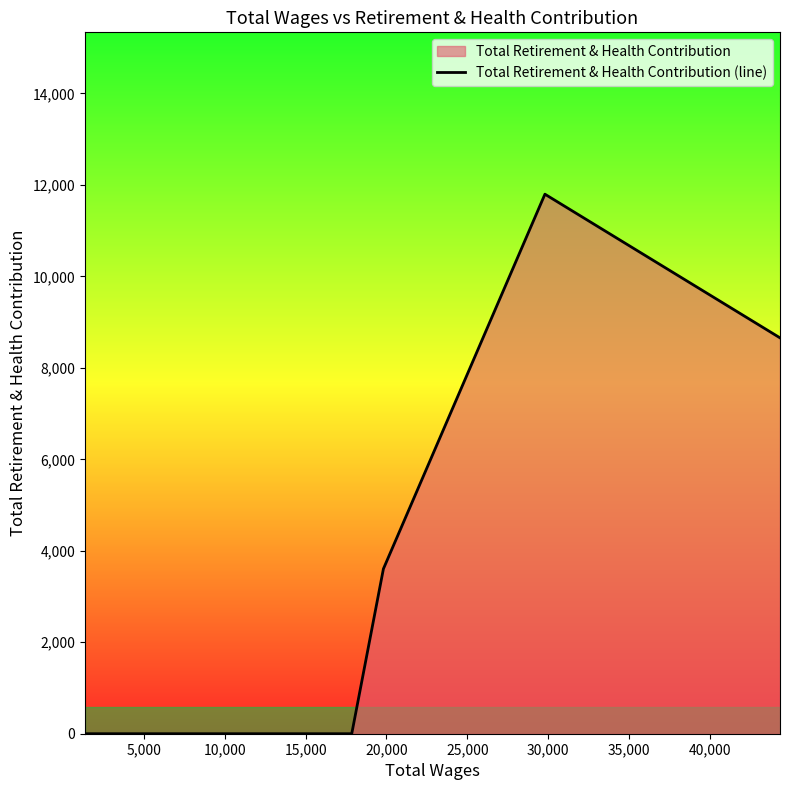

What is the maximum value shown in the chart?

11797